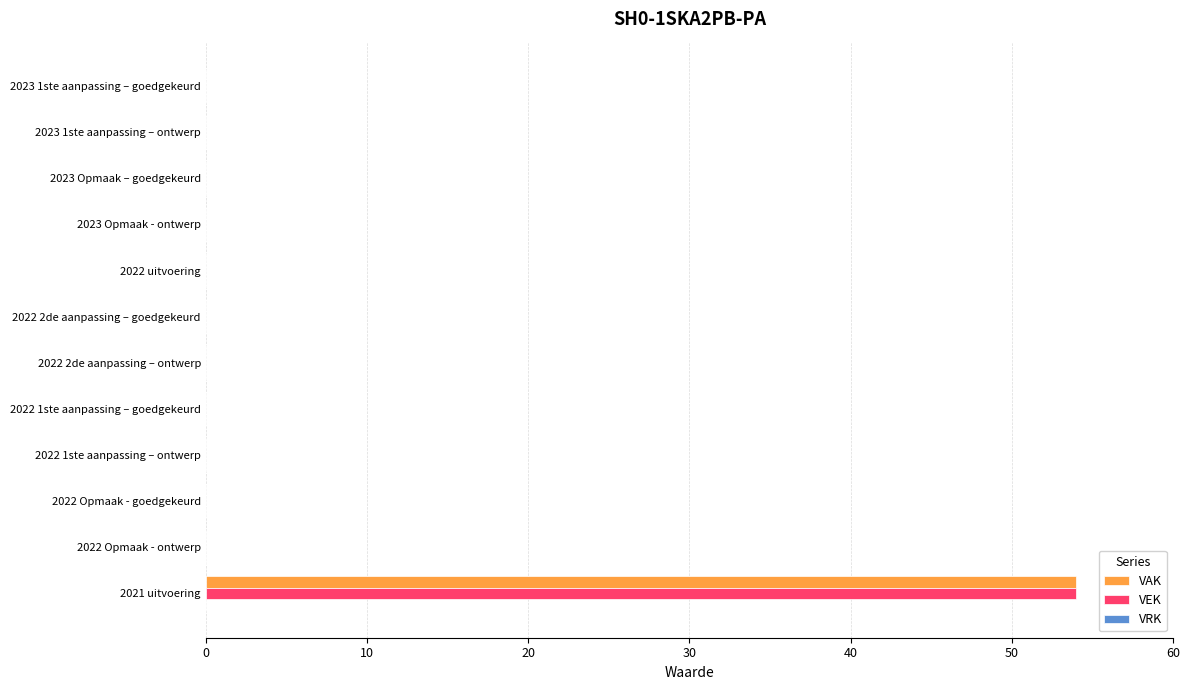

What is the sum of all VAK values?

54